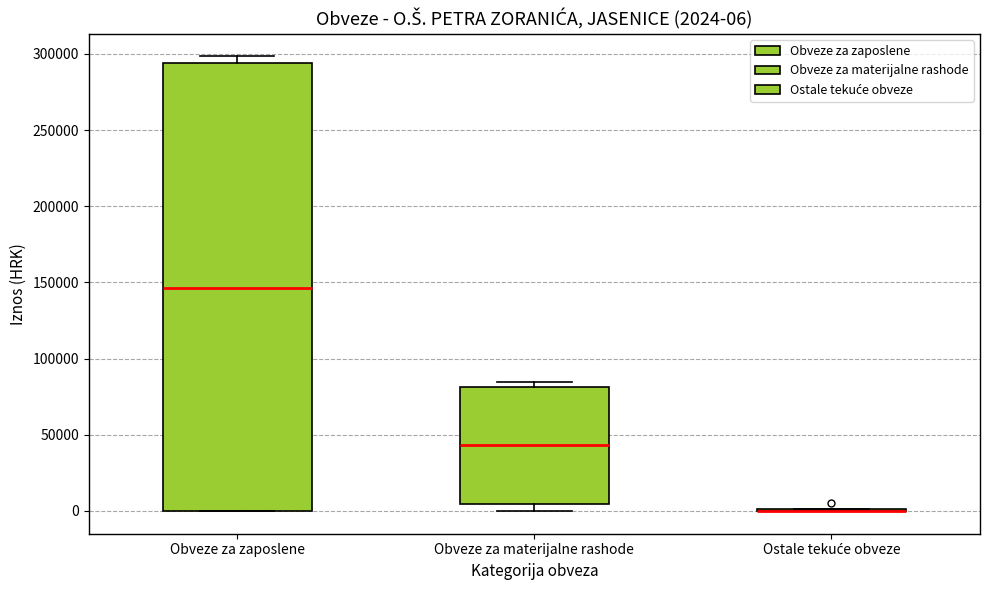

Which box is the tallest, from its lower edge to its upper edge?

Obveze za zaposlene